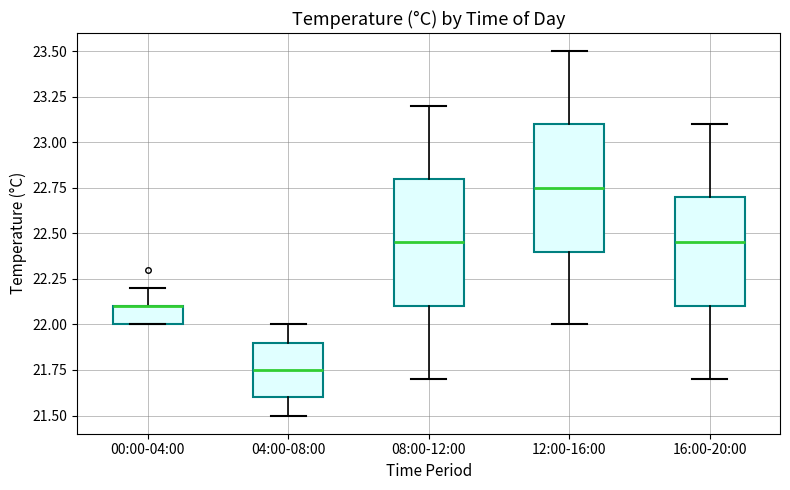

Reading left to right, transcribe this box plot: for each box, give where its median line is, the range the box spans, and where its two whiskers end, as read against the y-axis. The values are not printed on the chart, so give them approximately, as read against the axis.

00:00-04:00: median 22.10 (drawn on the box's upper edge), box 22.00 to 22.10, whiskers 22.00 to 22.20
04:00-08:00: median 21.75, box 21.60 to 21.90, whiskers 21.50 to 22.00
08:00-12:00: median 22.45, box 22.10 to 22.80, whiskers 21.70 to 23.20
12:00-16:00: median 22.75, box 22.40 to 23.10, whiskers 22.00 to 23.50
16:00-20:00: median 22.45, box 22.10 to 22.70, whiskers 21.70 to 23.10